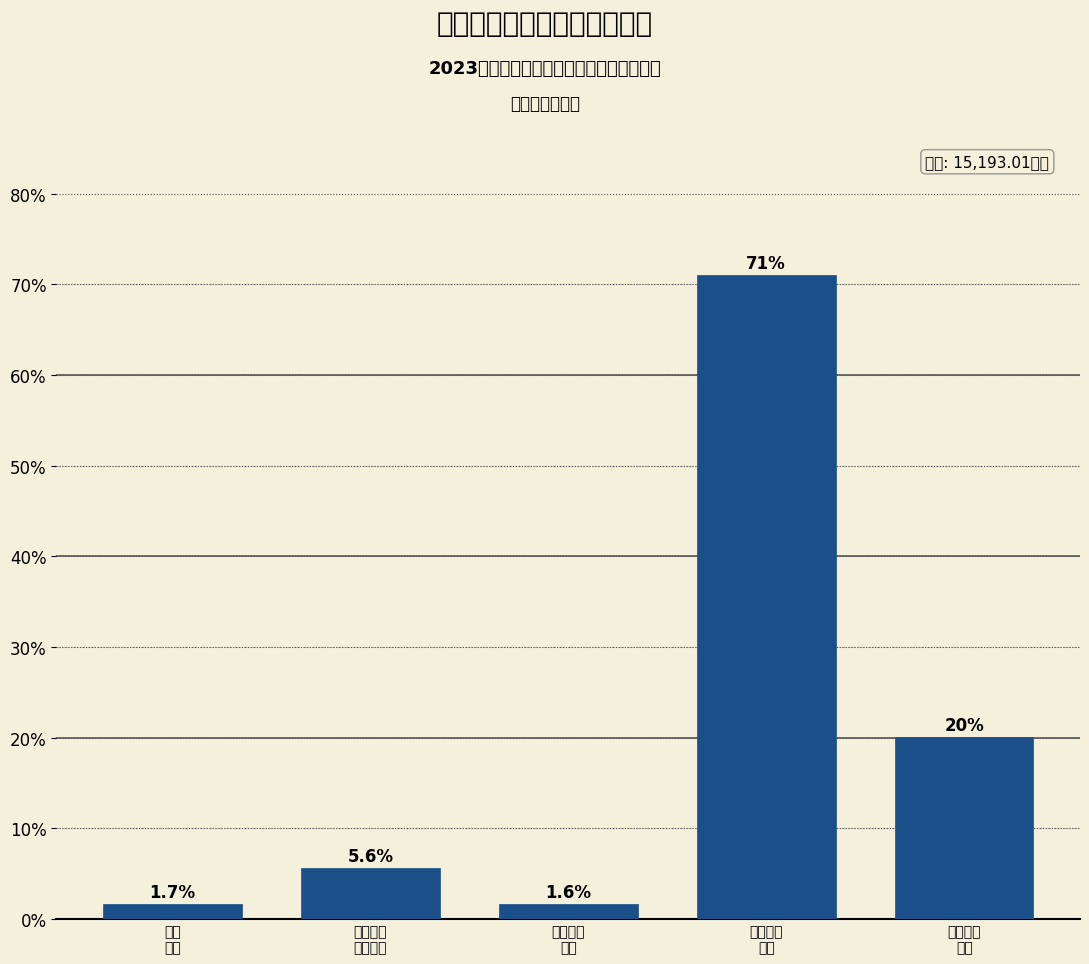

Reading left to right, list all the values displayed in this chart.

1.7	5.6	1.6	71.0	20.1